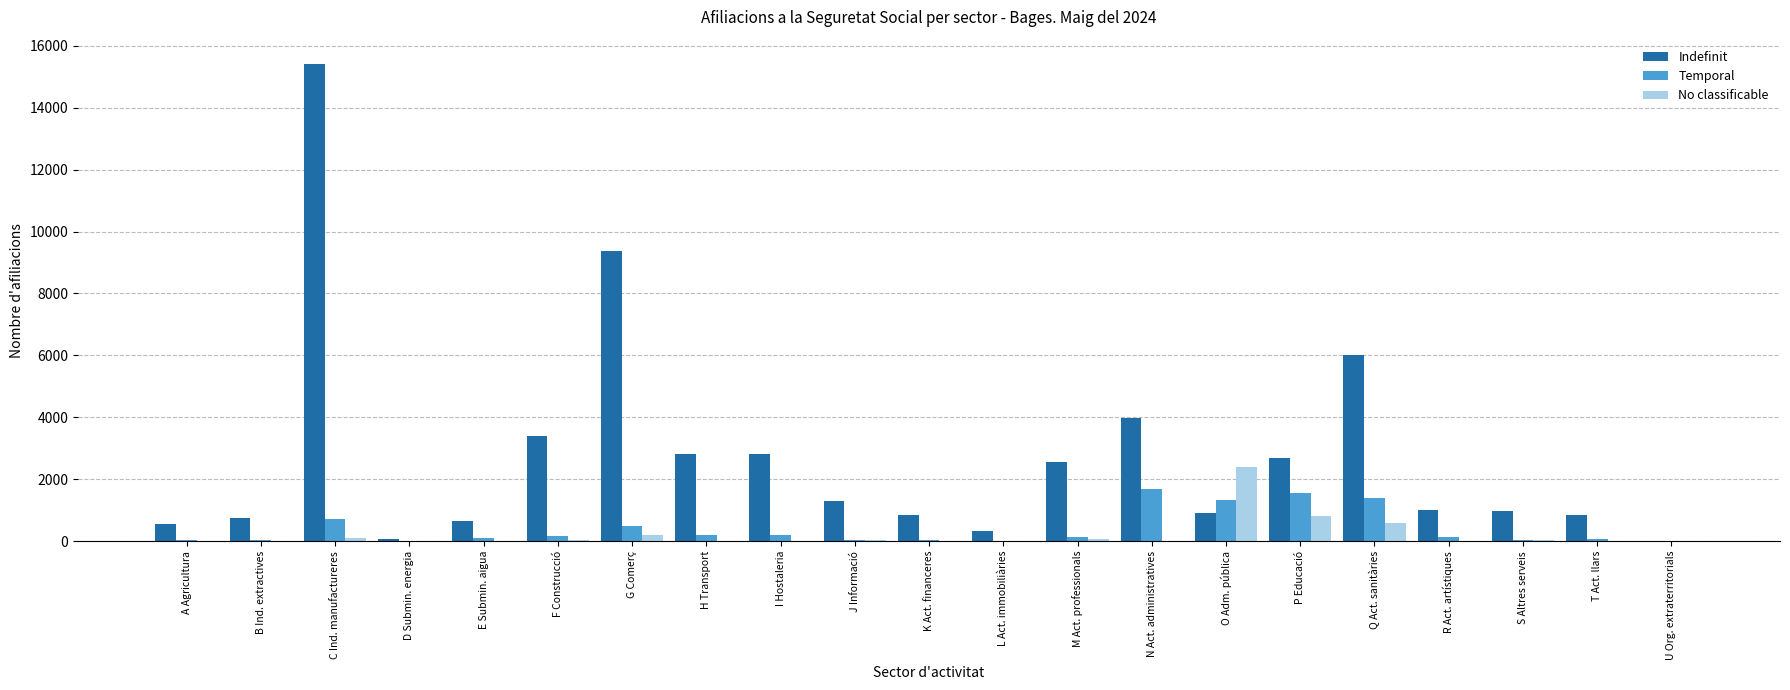

At which category is the sum across all series the highest?

C Ind. manufactureres